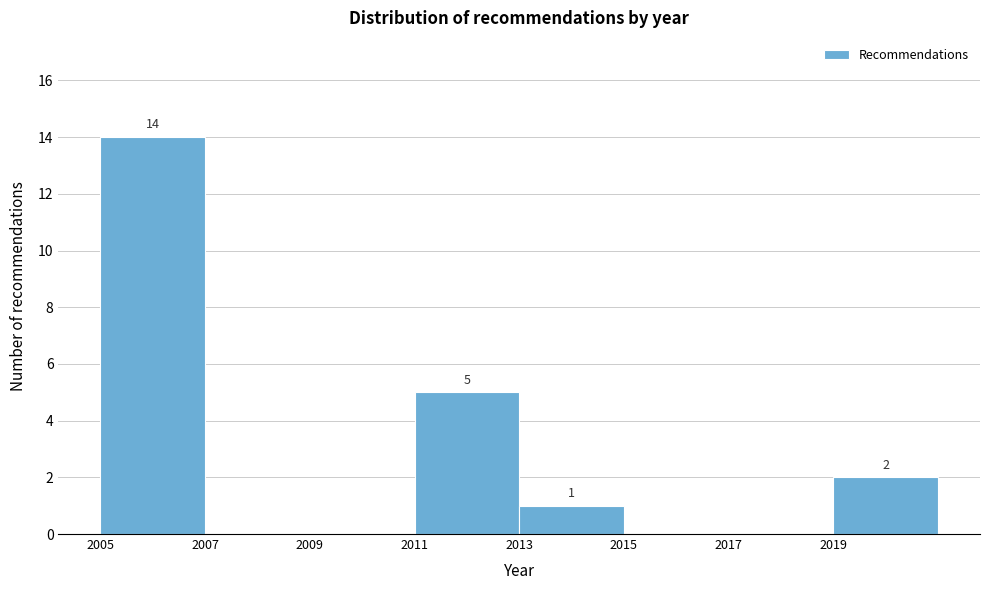

Over which range of the x-axis is the bar tallest?

2005 to 2007